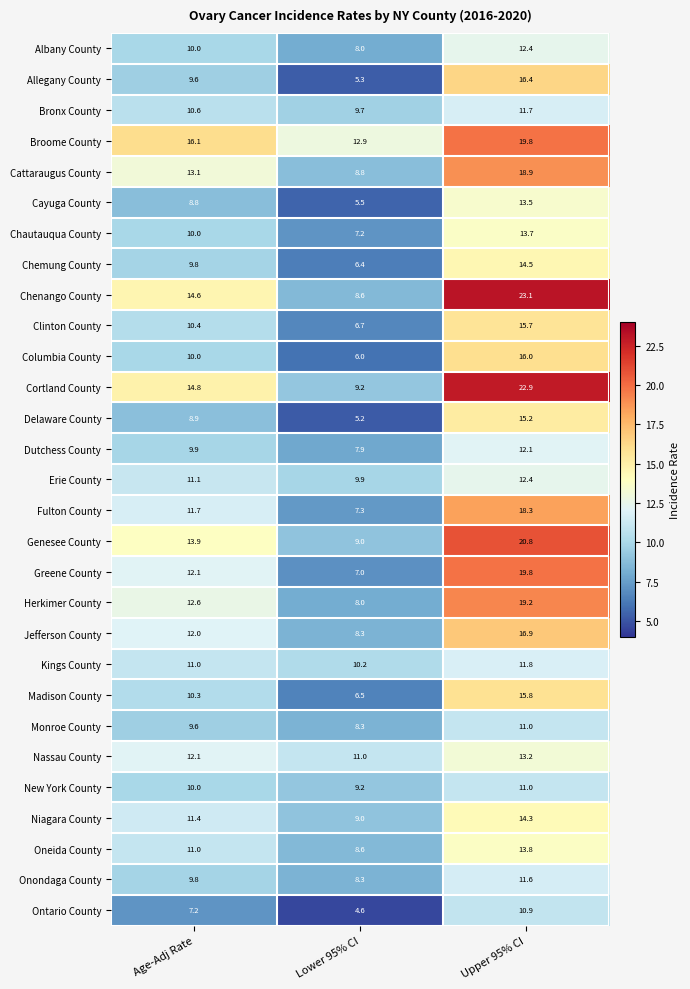

What is the total value across all series at Upper 95% CI?

446.7